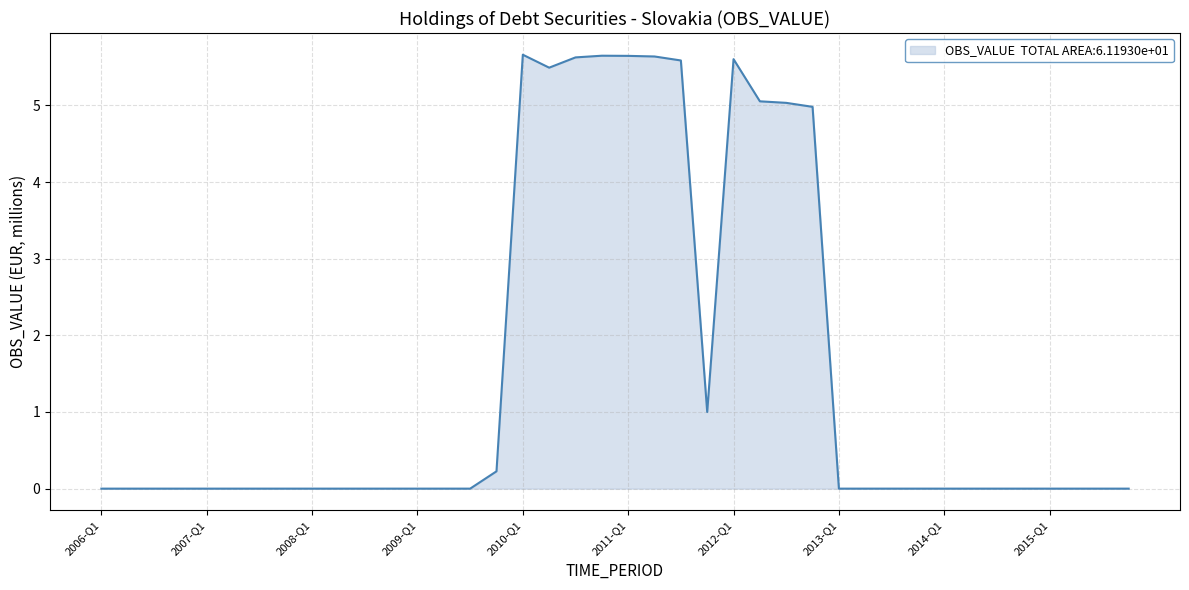

How many lines are shown in the chart?

1